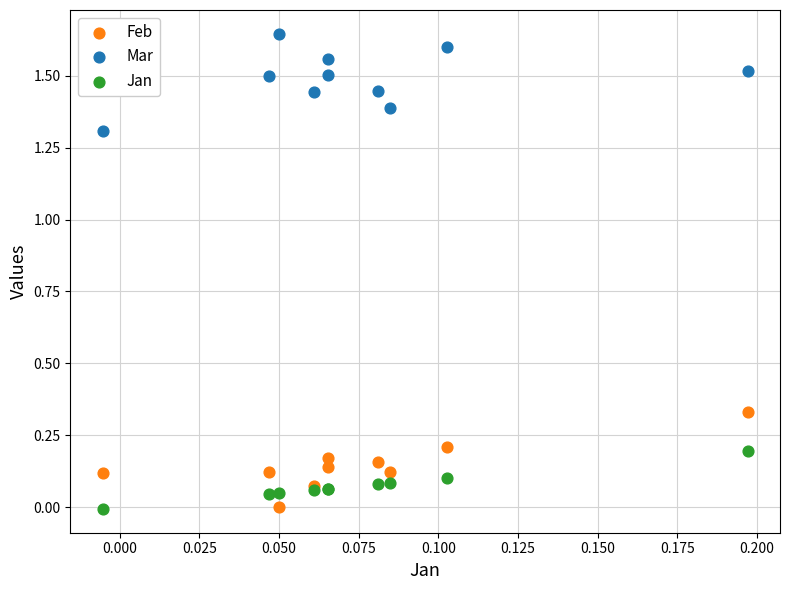

Which series contains the highest Y value?

Mar